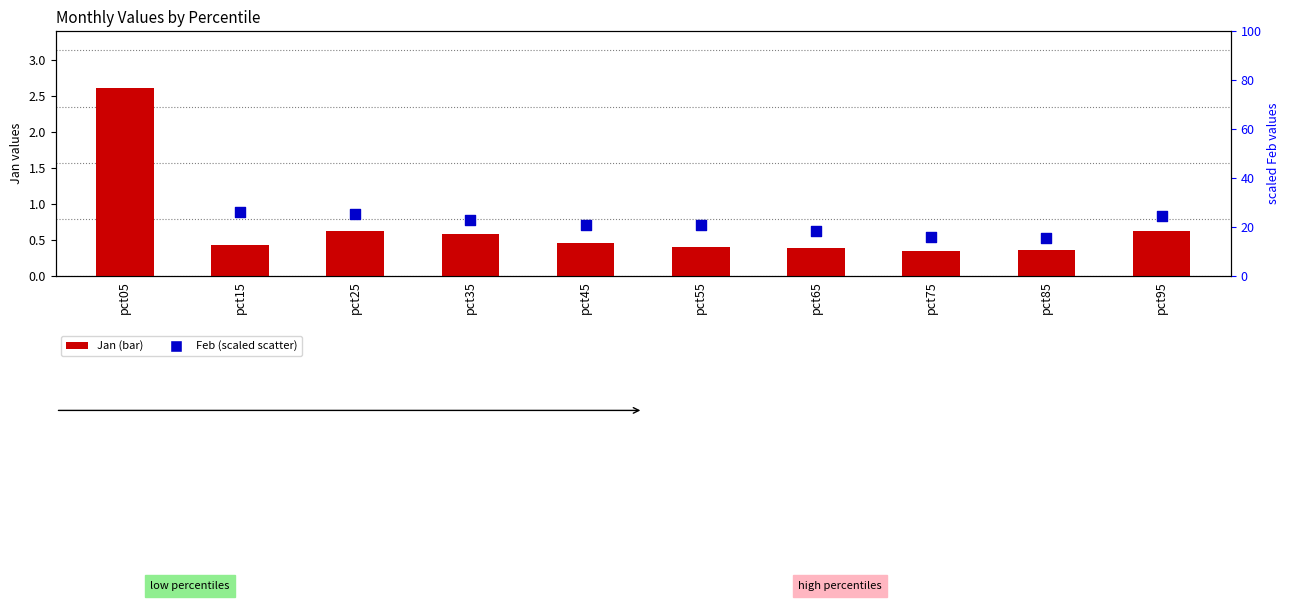

At which category is the sum across all series the highest?

pct05